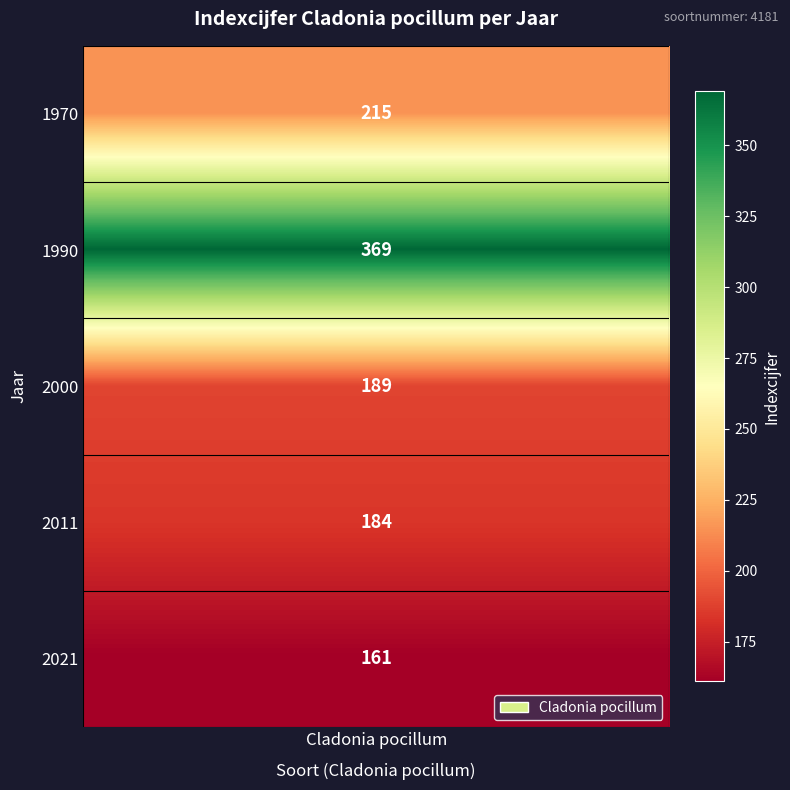

What is the maximum value shown in the chart?

369